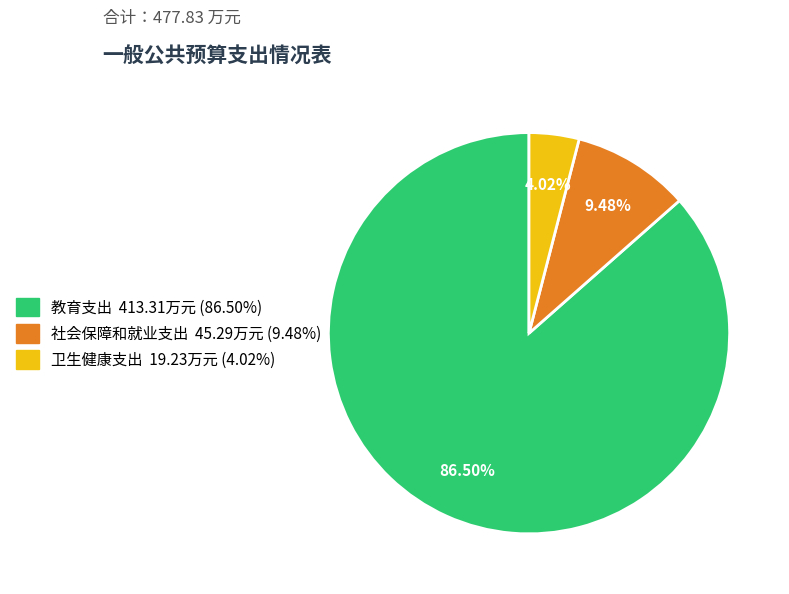

Rank the categories by value from highest to lowest.

教育支出, 社会保障和就业支出, 卫生健康支出